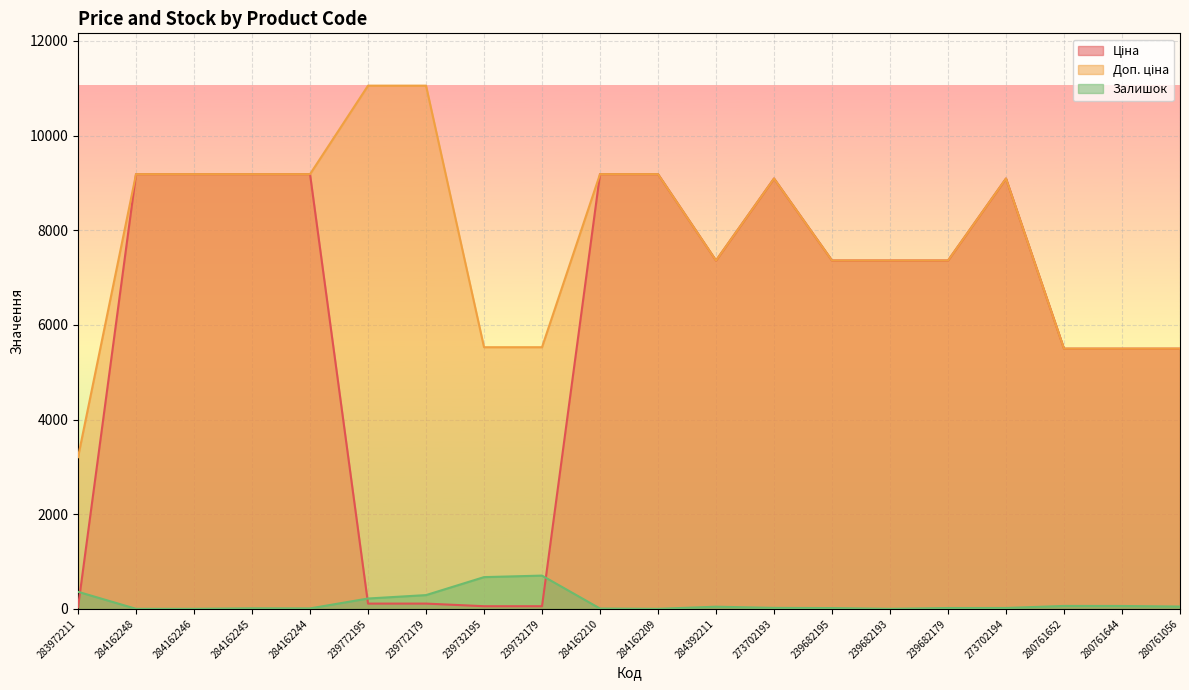

At how many categories does at least one series exceed 817?

20